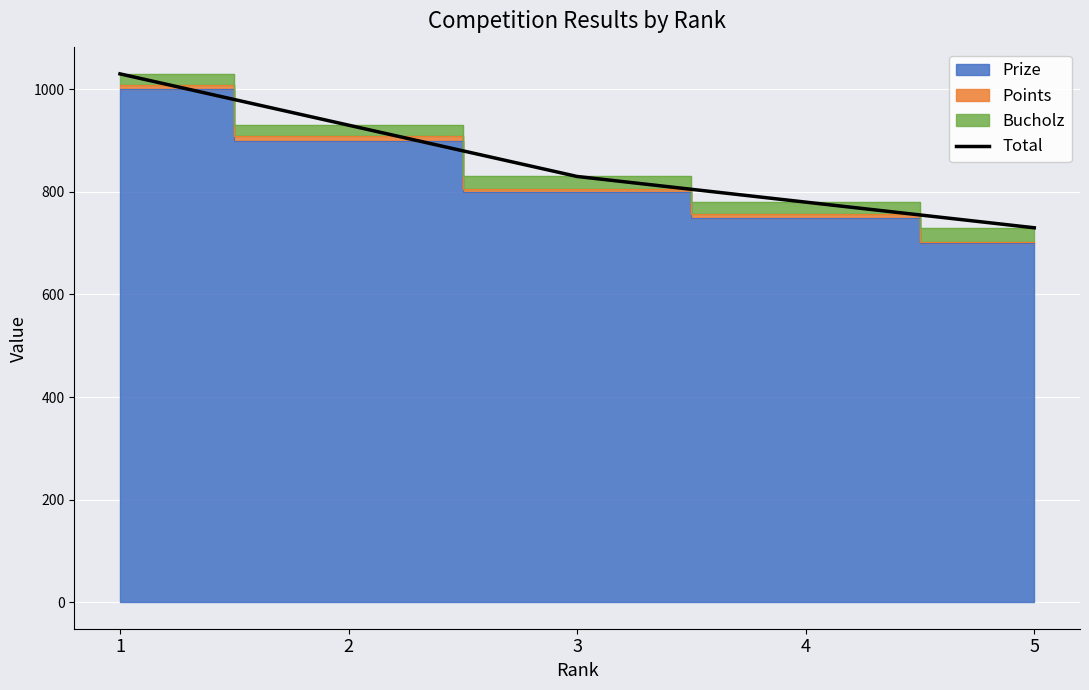

List the labels in order of value, largest first.

1, 2, 3, 4, 5